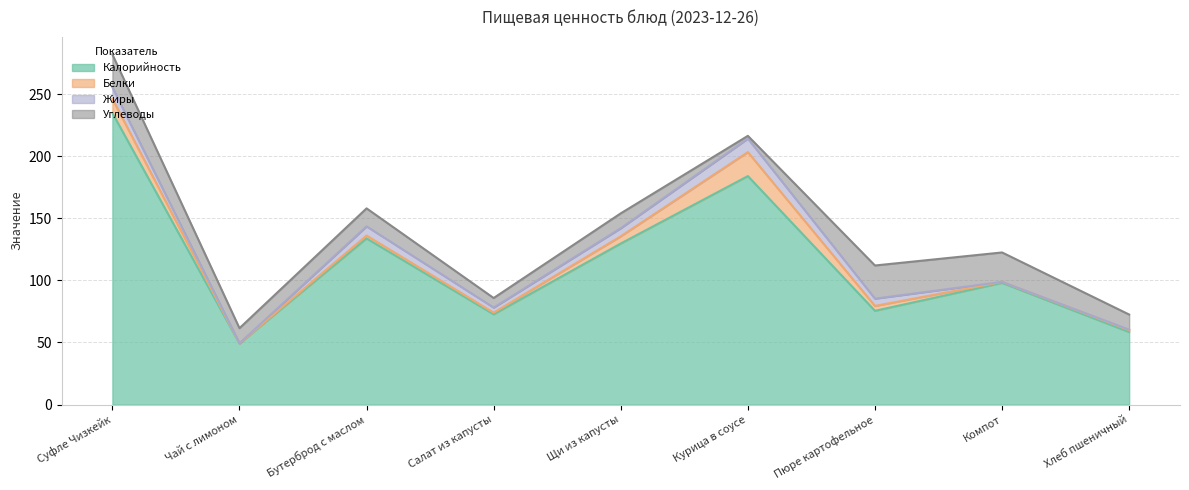

True or false: Калорийность and Углеводы intersect in this chart.

False